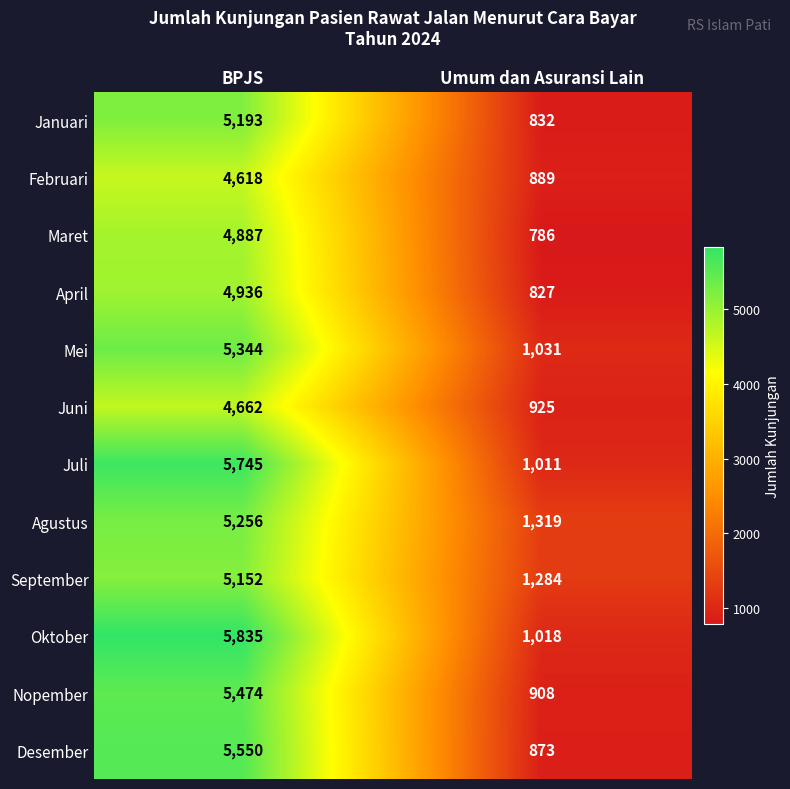

What is the minimum value shown in the chart?

786